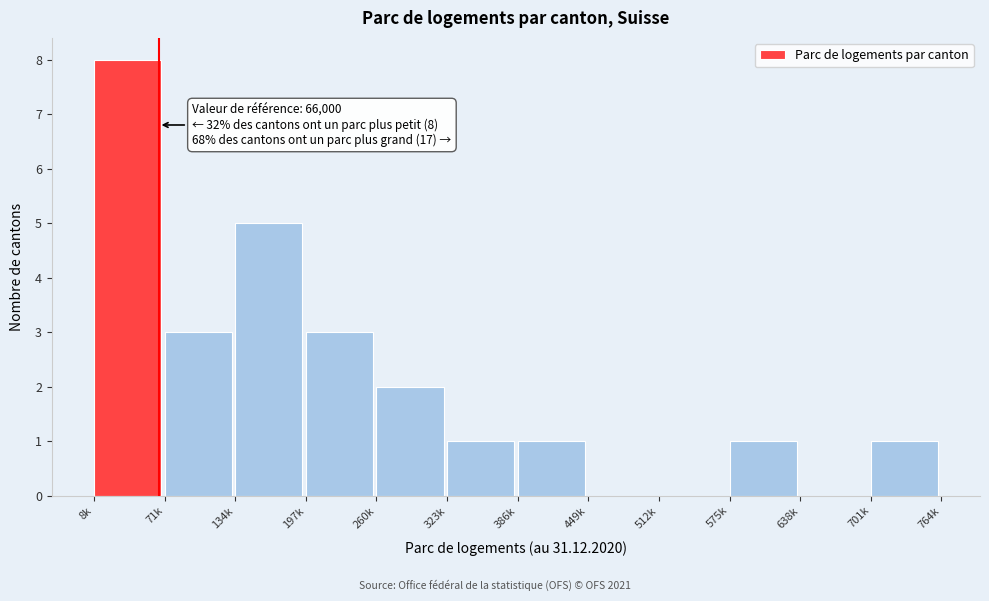

Reading left to right, what are all the values shown in this chart?

8k=8	71k=3	134k=5	197k=3	260k=2	323k=1	386k=1	449k=0	512k=0	575k=1	638k=0	701k=1